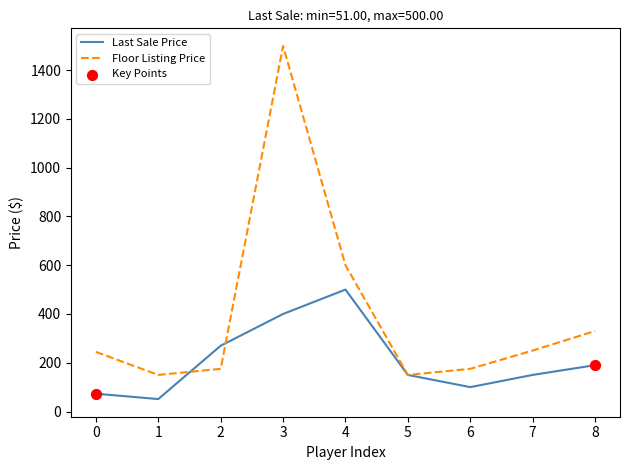

Is the value of Last Sale Price at 4 greater than the value of Floor Listing Price at 7?

Yes